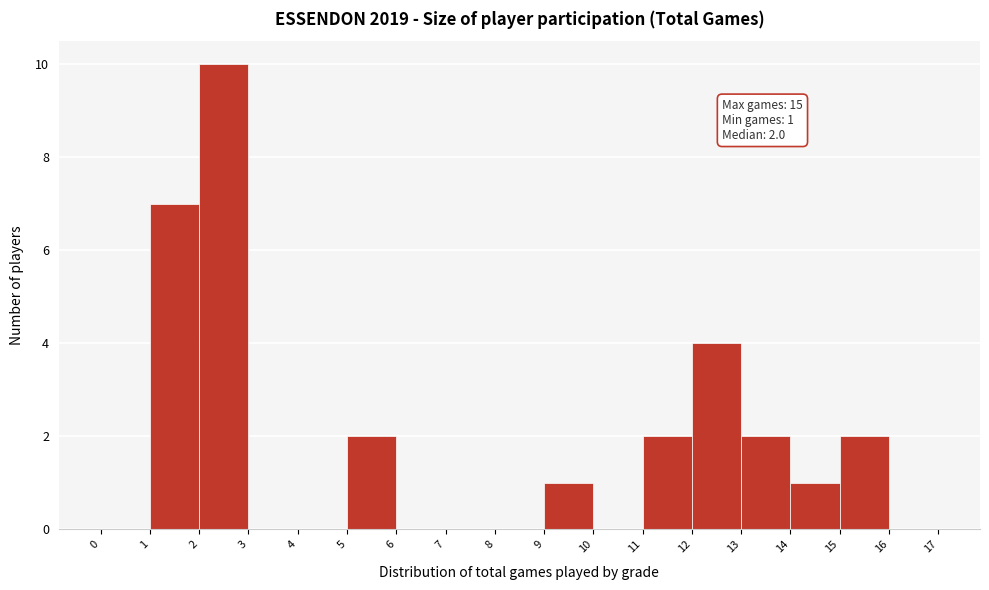

Which range on the x-axis has the tallest bar?

2 to 3